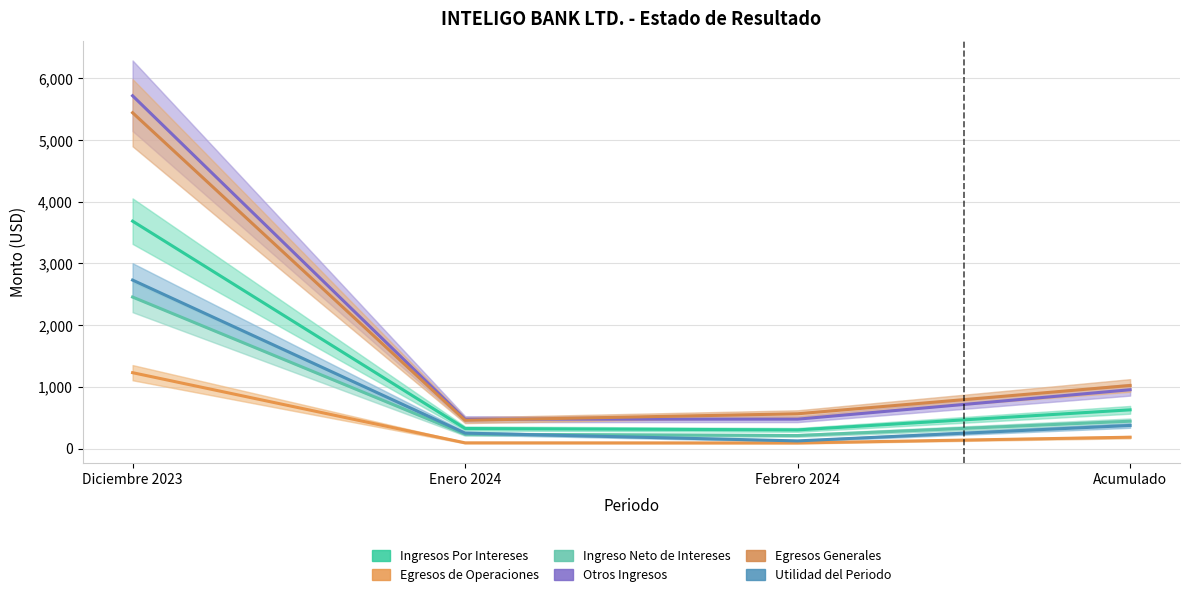

What is the difference between the highest and lowest values at Acumulado?

838.2